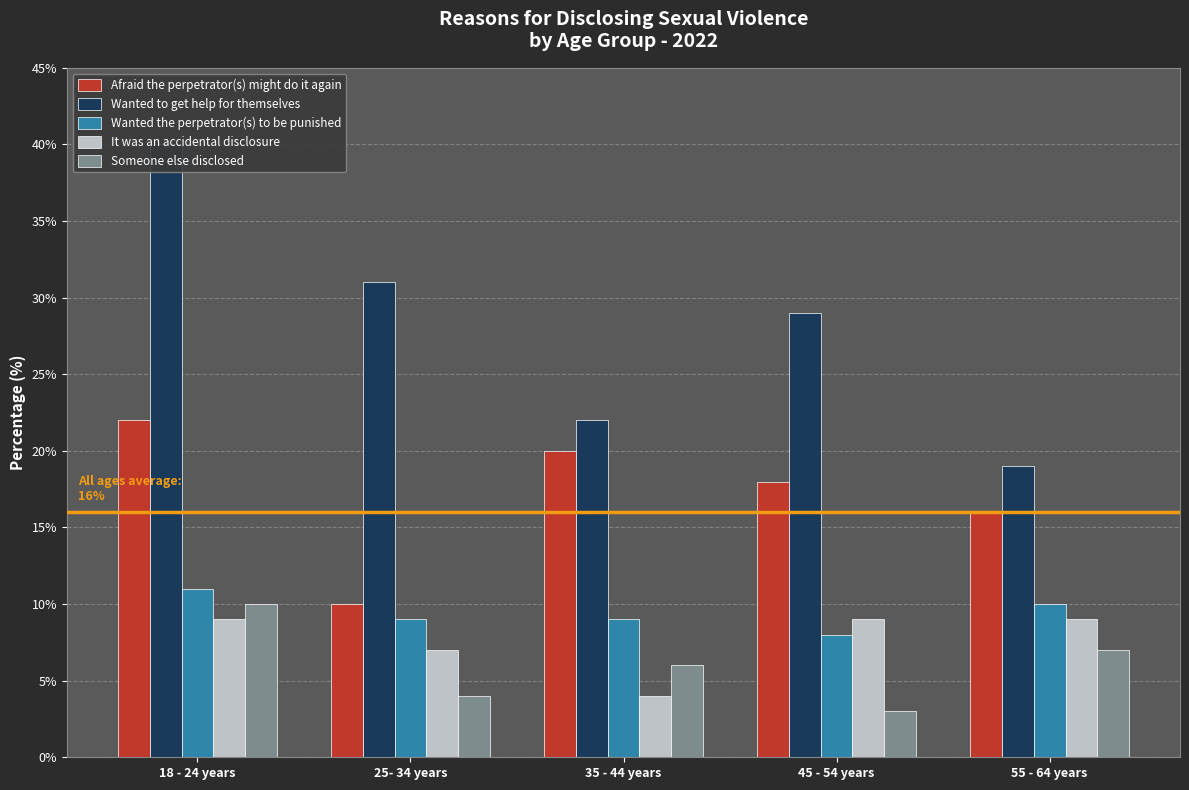

What is the label of the 3rd bar from the left?

35 - 44 years